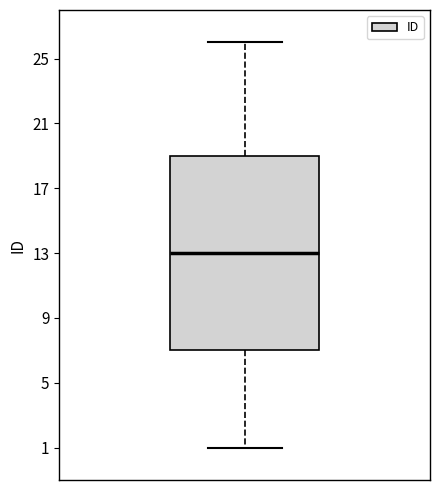

Where does the median line of the box sit on the y-axis? The values are not printed on the chart, so give them approximately, as read against the axis.

13